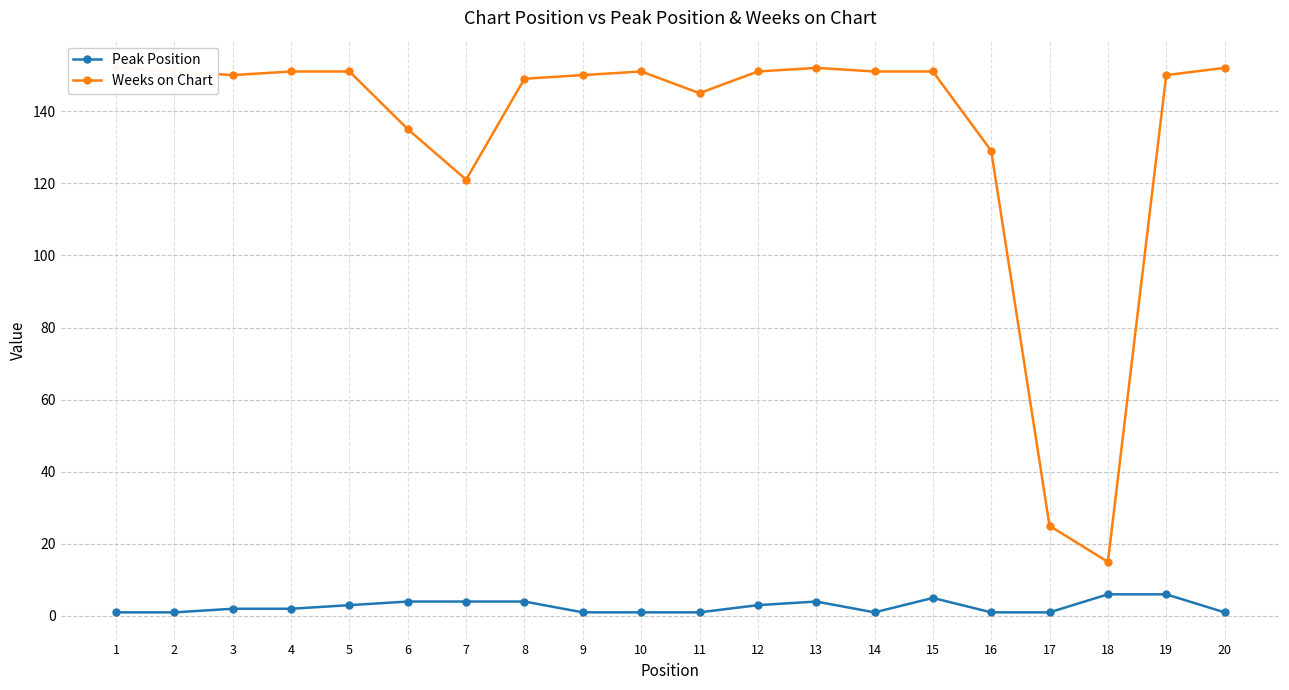

True or false: Weeks on Chart and Peak Position cross at least once.

False